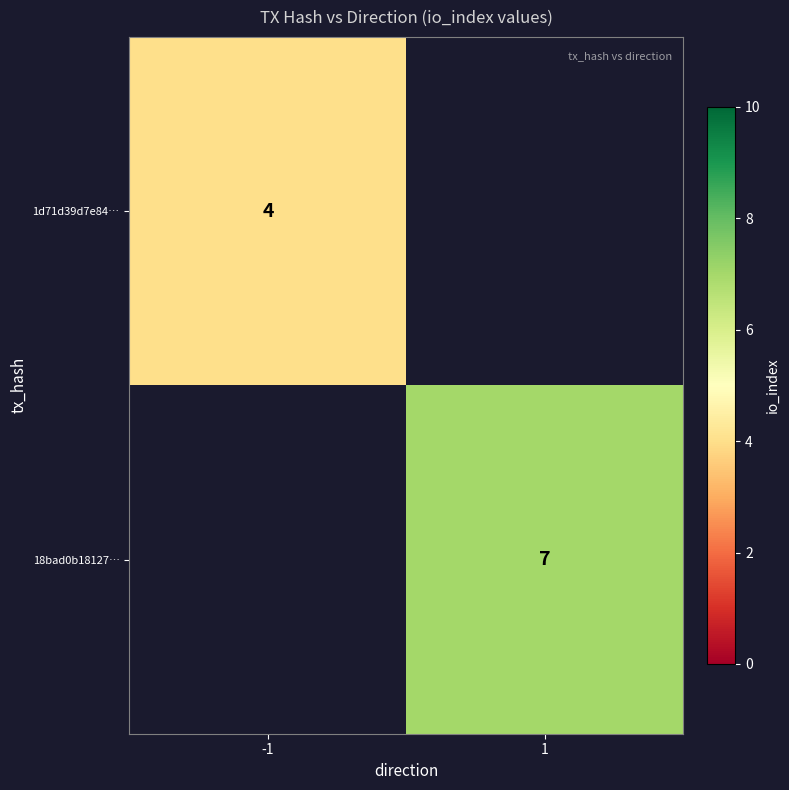

True or false: 1d71d39d7e84… has a value of 4 at -1.

True